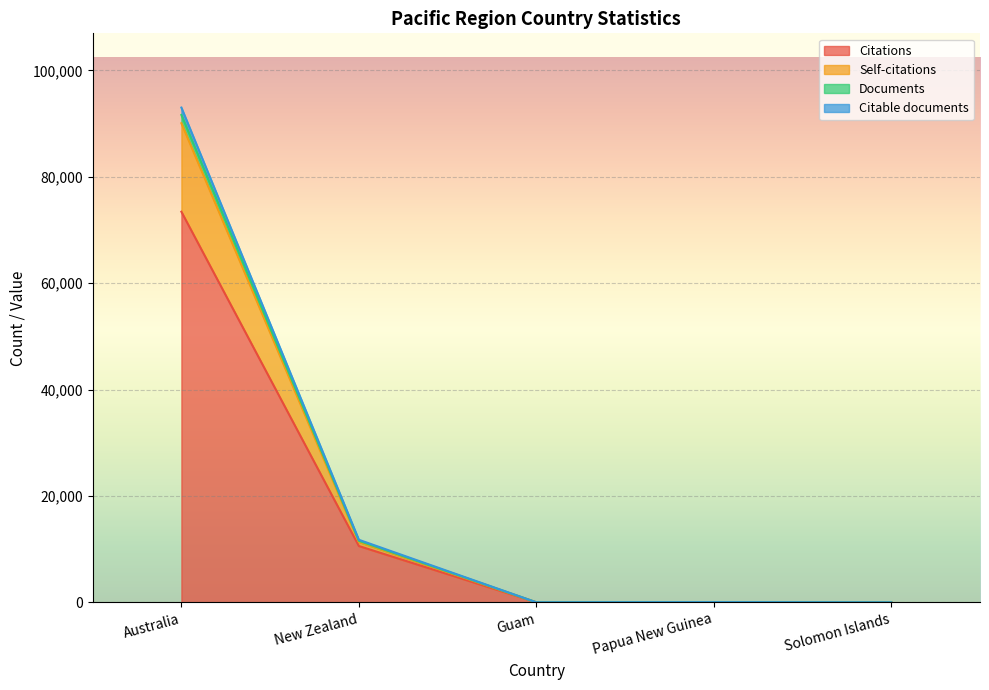

At which label does Self-citations first exceed 62?

Australia